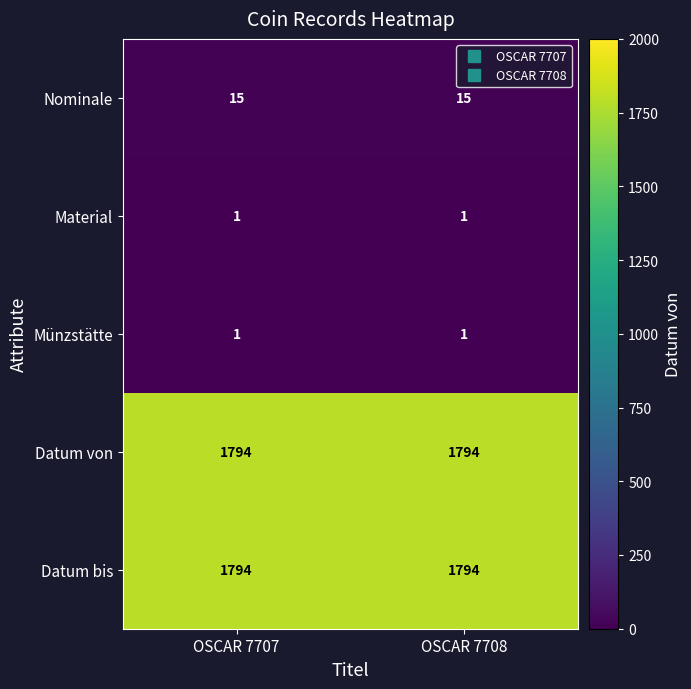

How many data points does each series have?

2